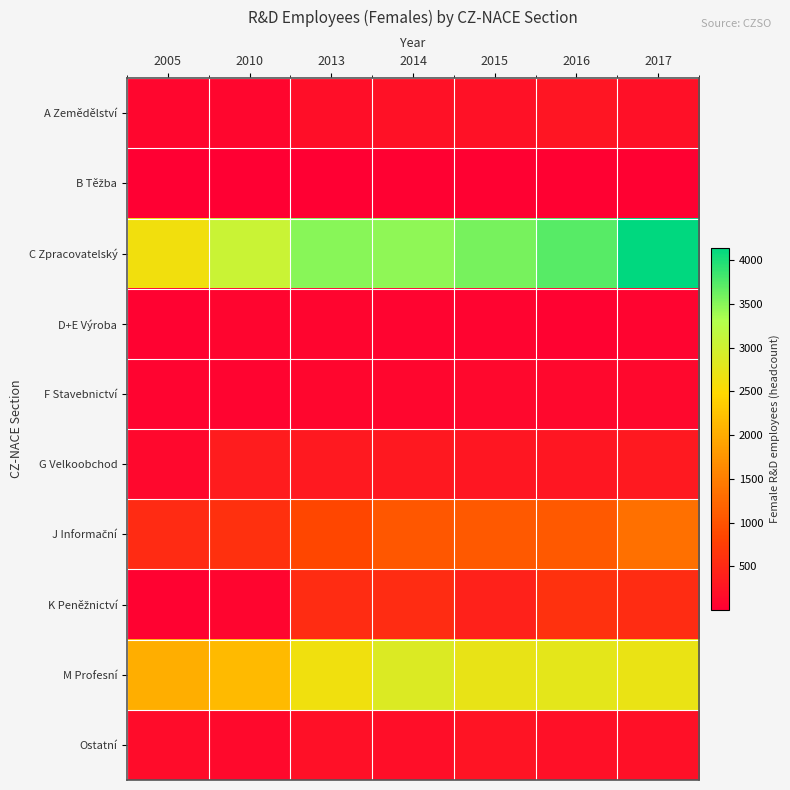

Between 2015 and 2010, which is larger?

2015